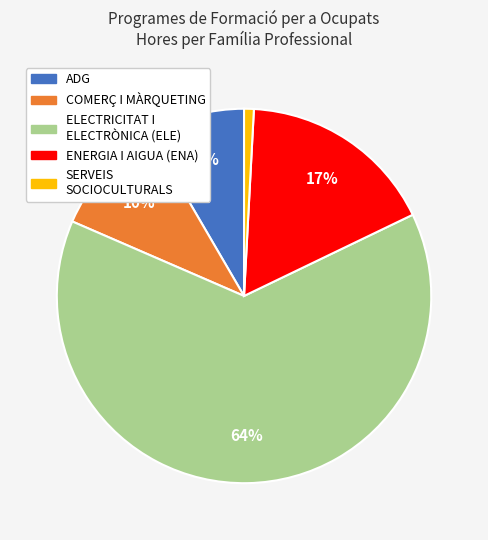

Is there a majority slice in this chart?

Yes